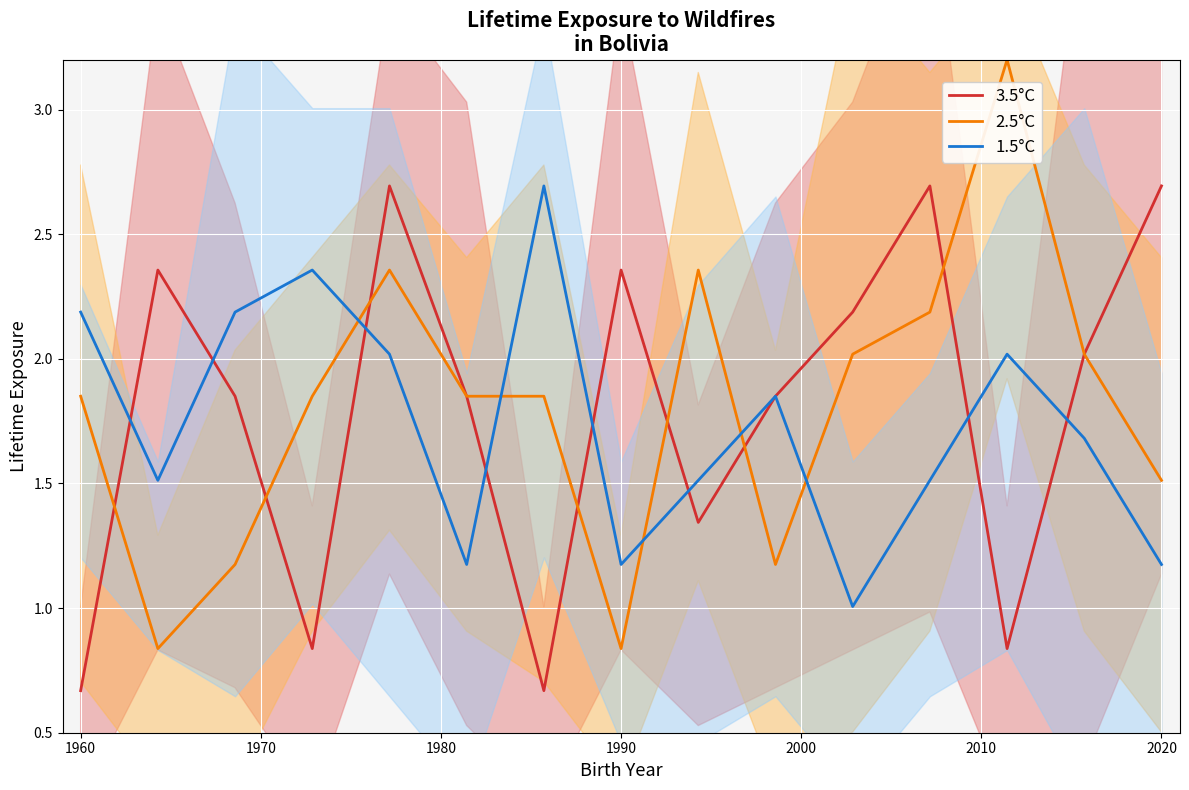

Is the value of 3.5°C at 2020 greater than the value of 2.5°C at 1960?

Yes